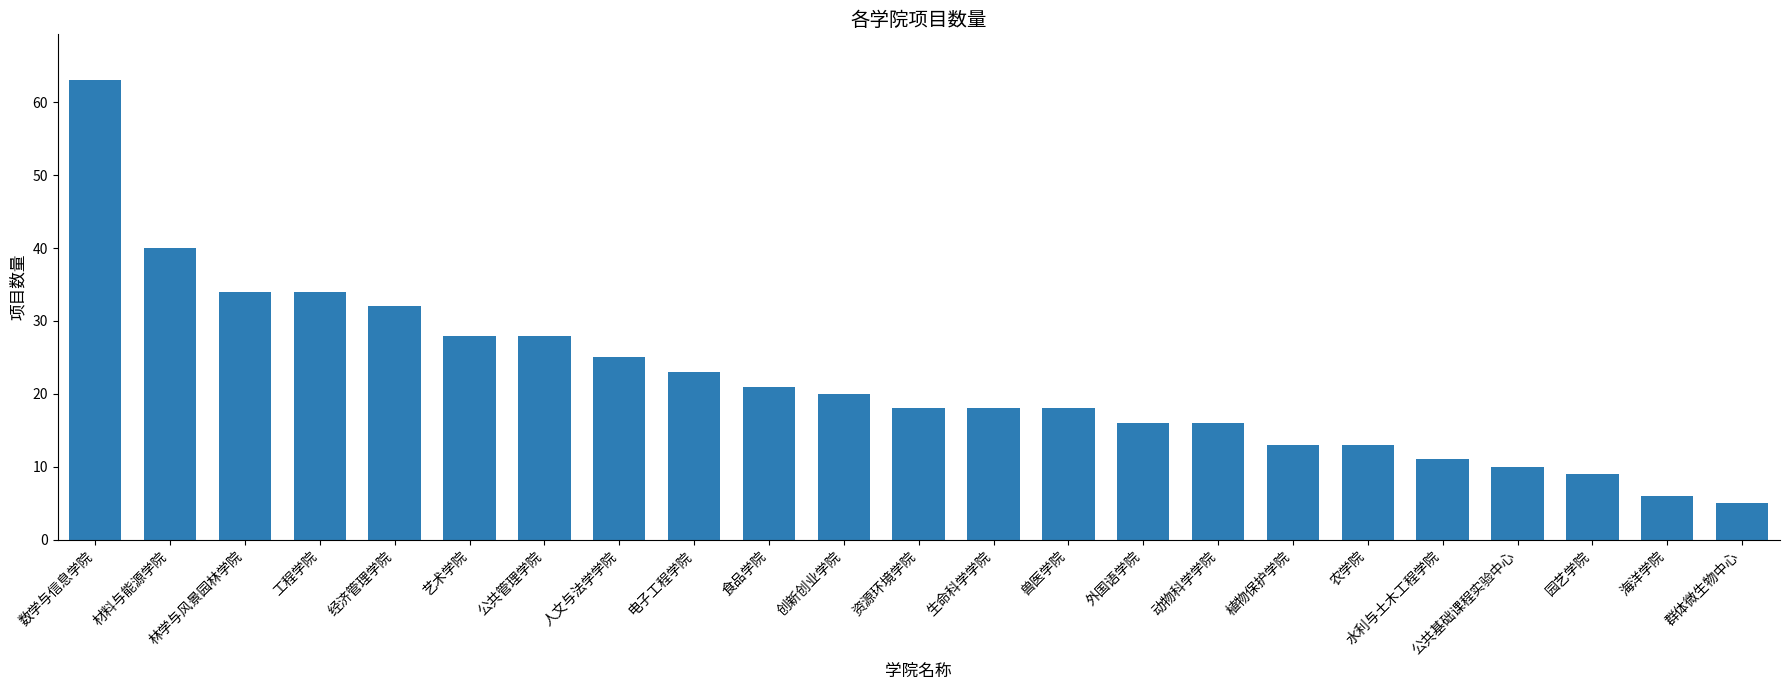

Reading left to right, list all the values displayed in this chart.

63	40	34	34	32	28	28	25	23	21	20	18	18	18	16	16	13	13	11	10	9	6	5